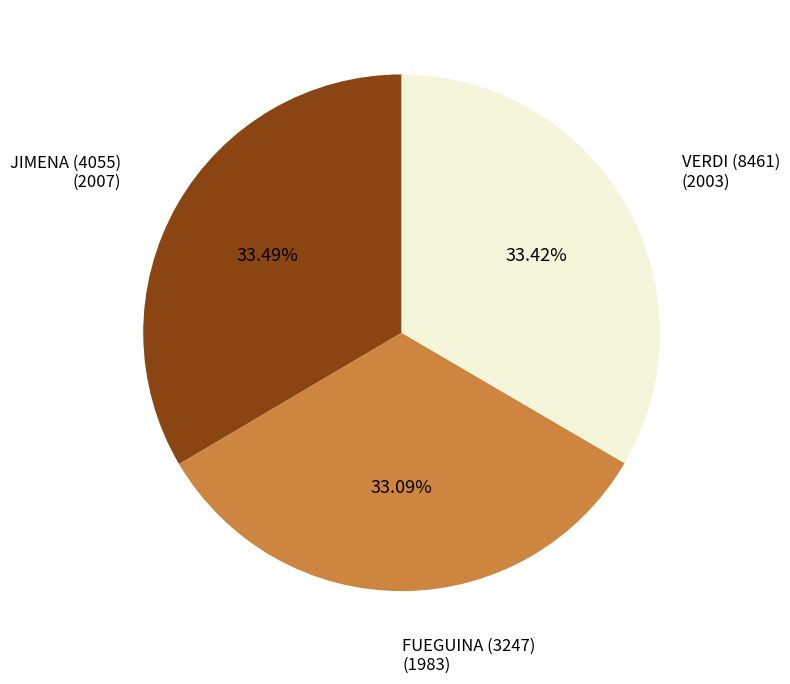

Is there a majority slice in this chart?

No